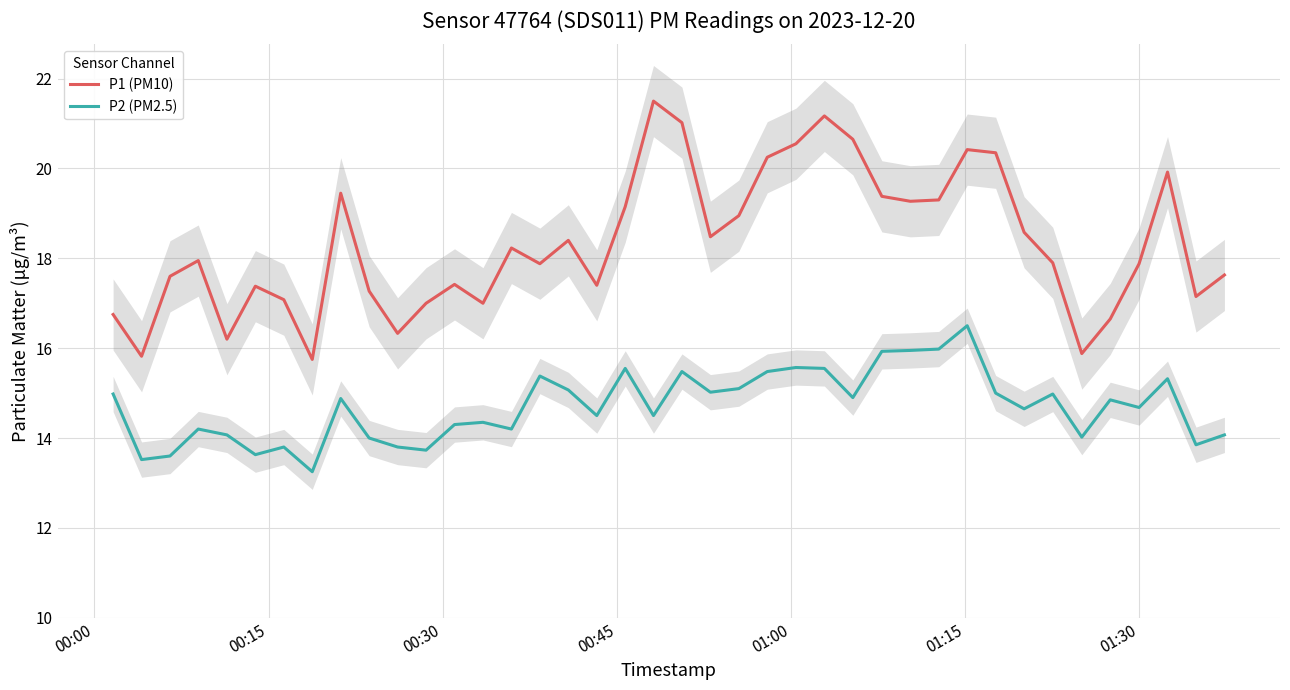

True or false: P1 (PM10) and P2 (PM2.5) cross at least once.

False